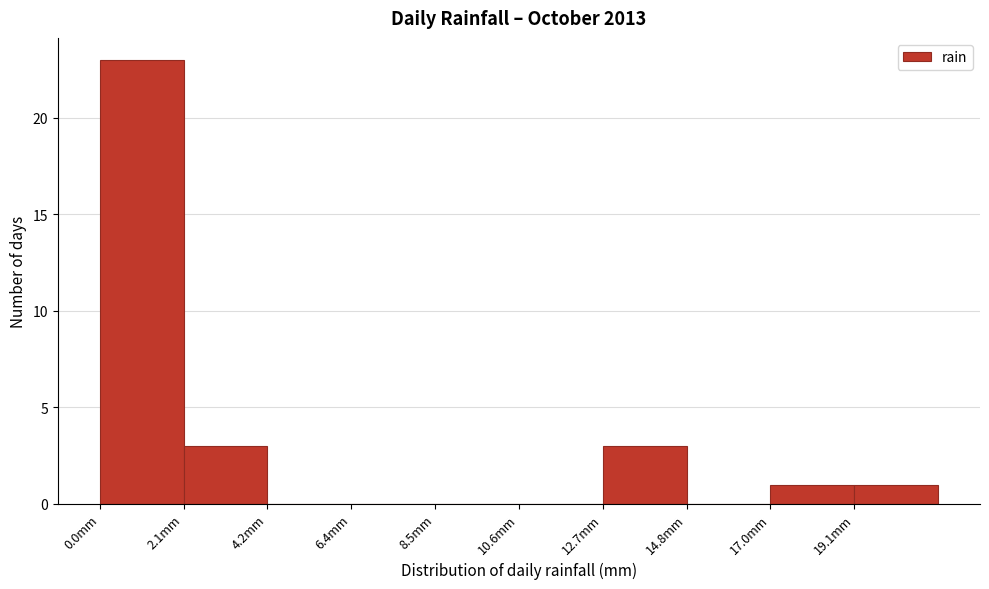

Which range on the x-axis has the tallest bar?

0.0 to 2.0